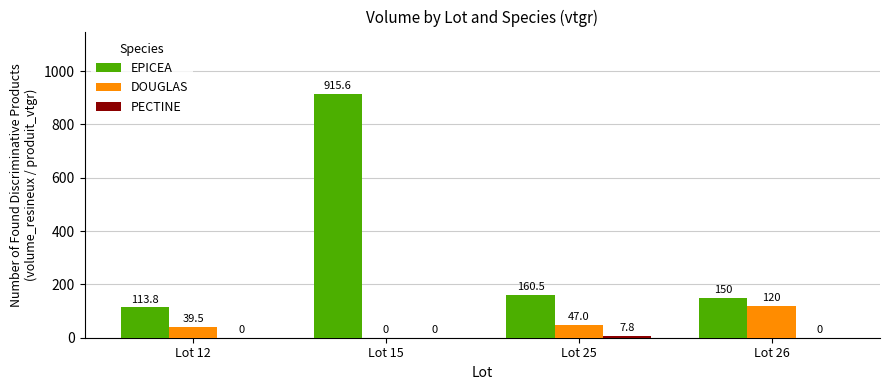

Which series has the largest total across all categories?

EPICEA